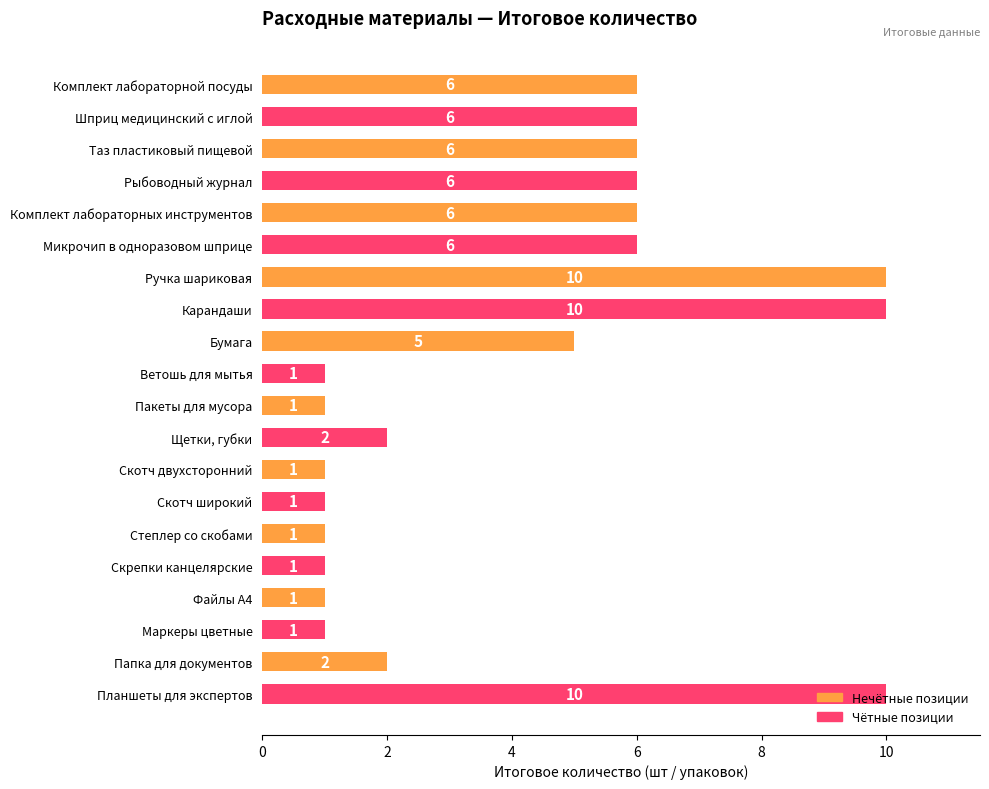

What is the greatest value displayed?

10